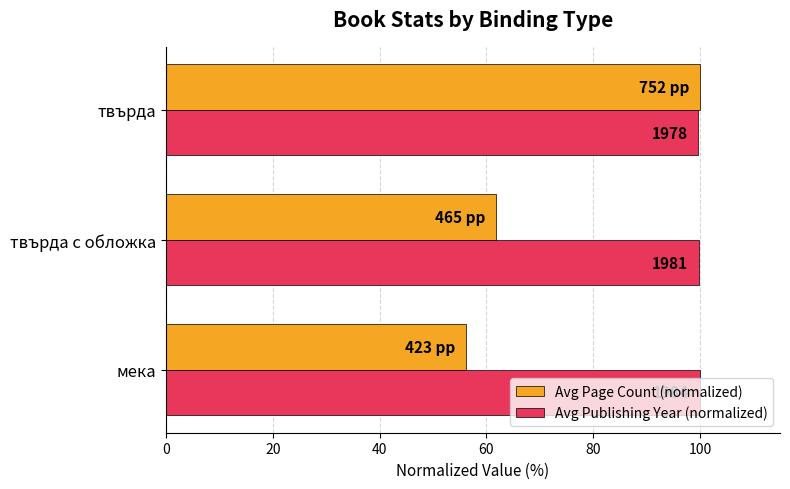

What are all the series names shown in the legend?

Avg Page Count (normalized), Avg Publishing Year (normalized)